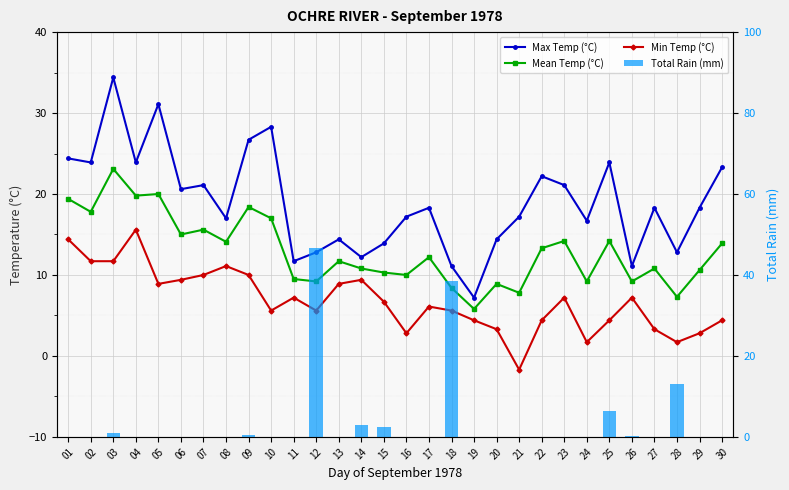

What is the spread (max minus min) of values at 08?

17.0